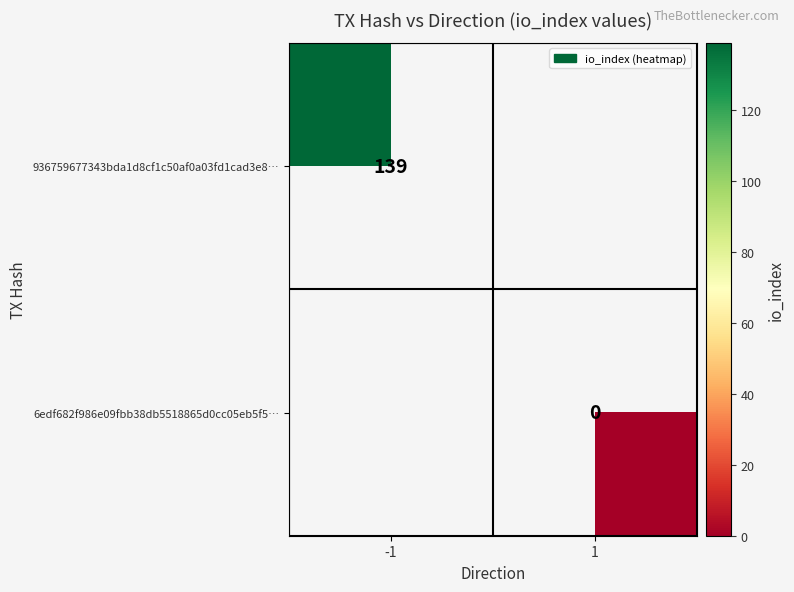

Is the value of 936759677343bda1d8cf1c50af0a03fd1cad3e8… at -1 greater than the value of 6edf682f986e09fbb38db5518865d0cc05eb5f5… at 1?

Yes